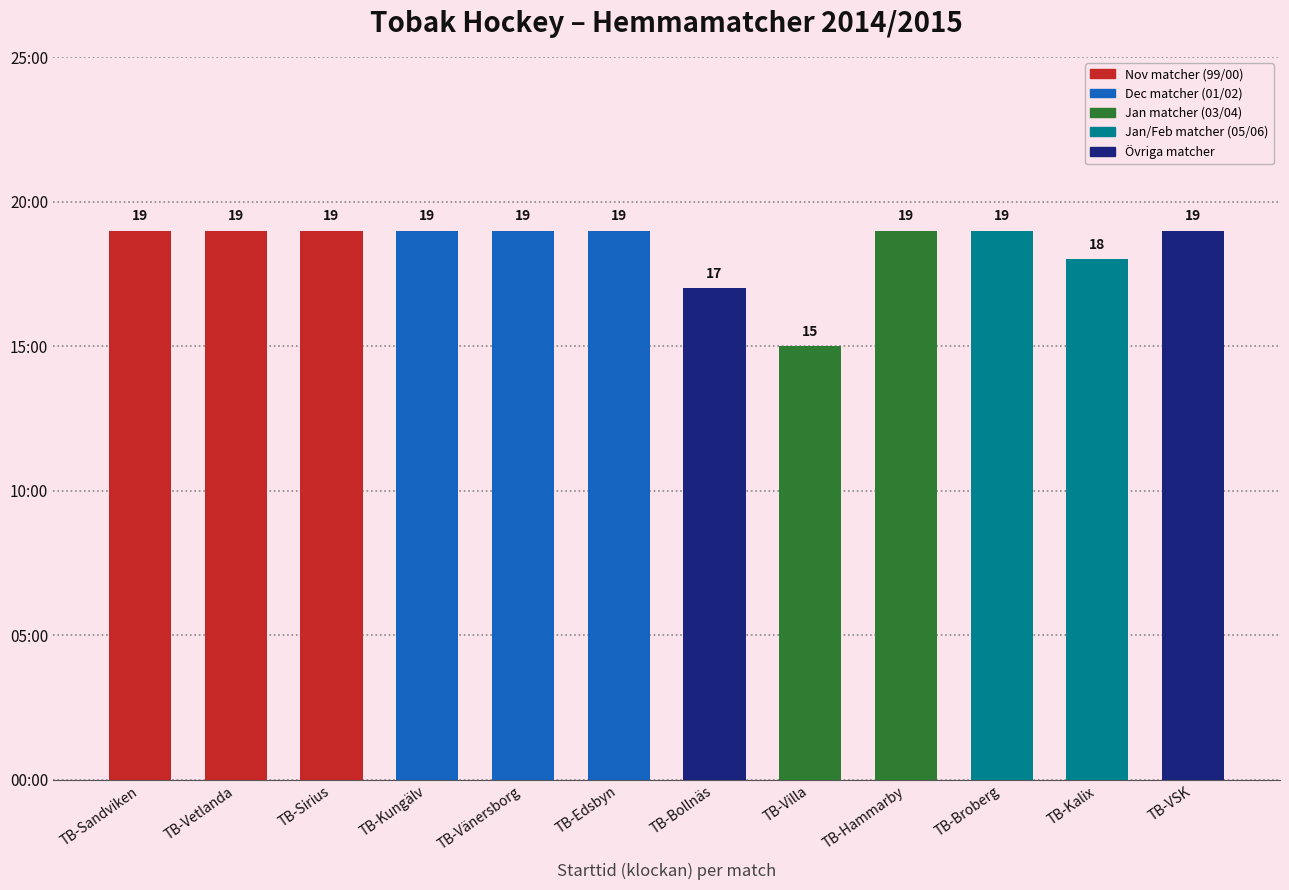

What is the difference between the maximum and minimum values?

4